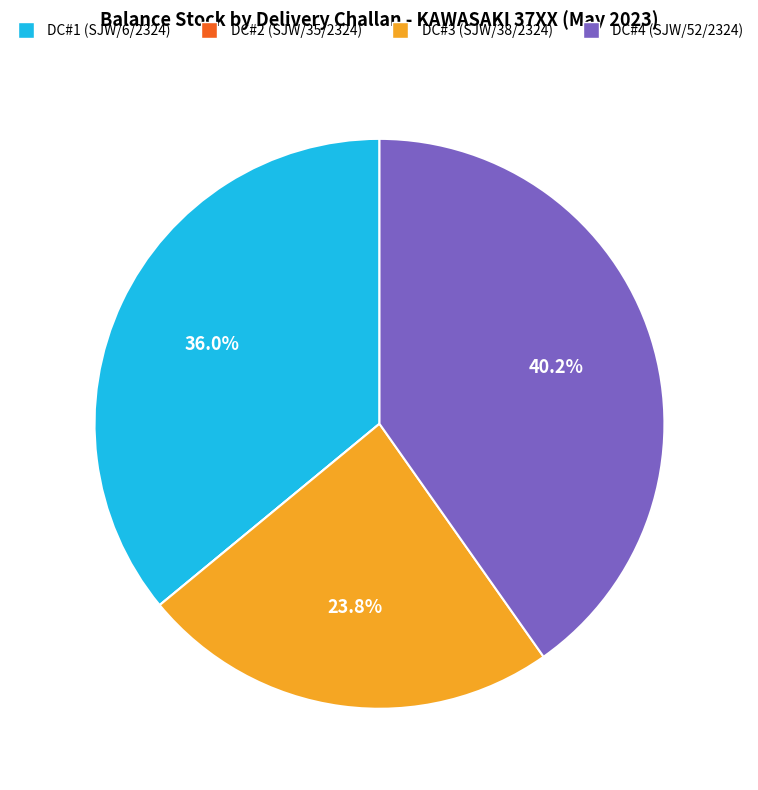

Approximately how many times larger is the value at DC#3 (SJW/38/2324) compared to DC#1 (SJW/6/2324)?

0.7